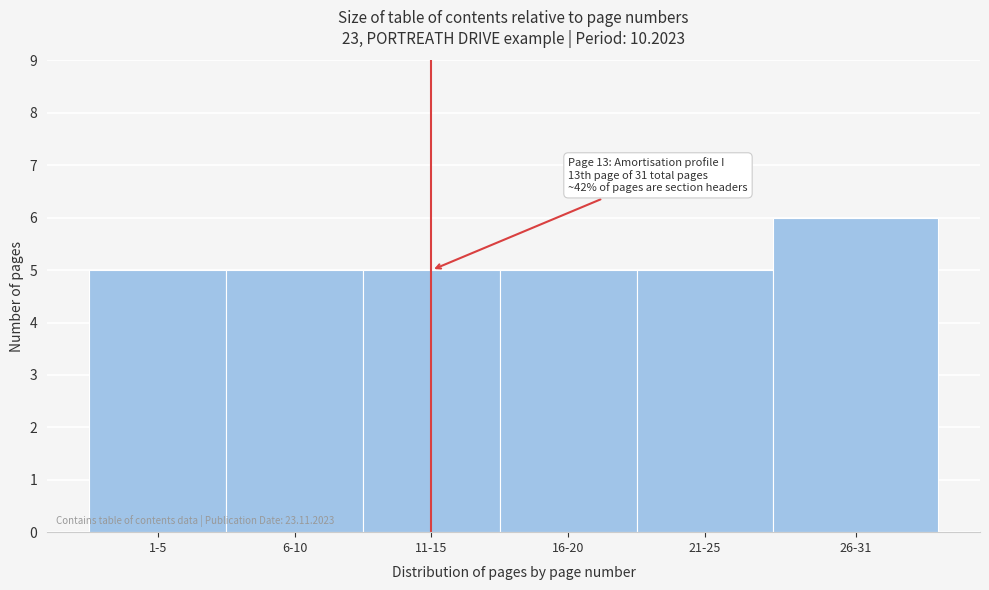

Reading left to right, transcribe all the data shown in this chart.

1-5=5	6-10=5	11-15=5	16-20=5	21-25=5	26-31=6